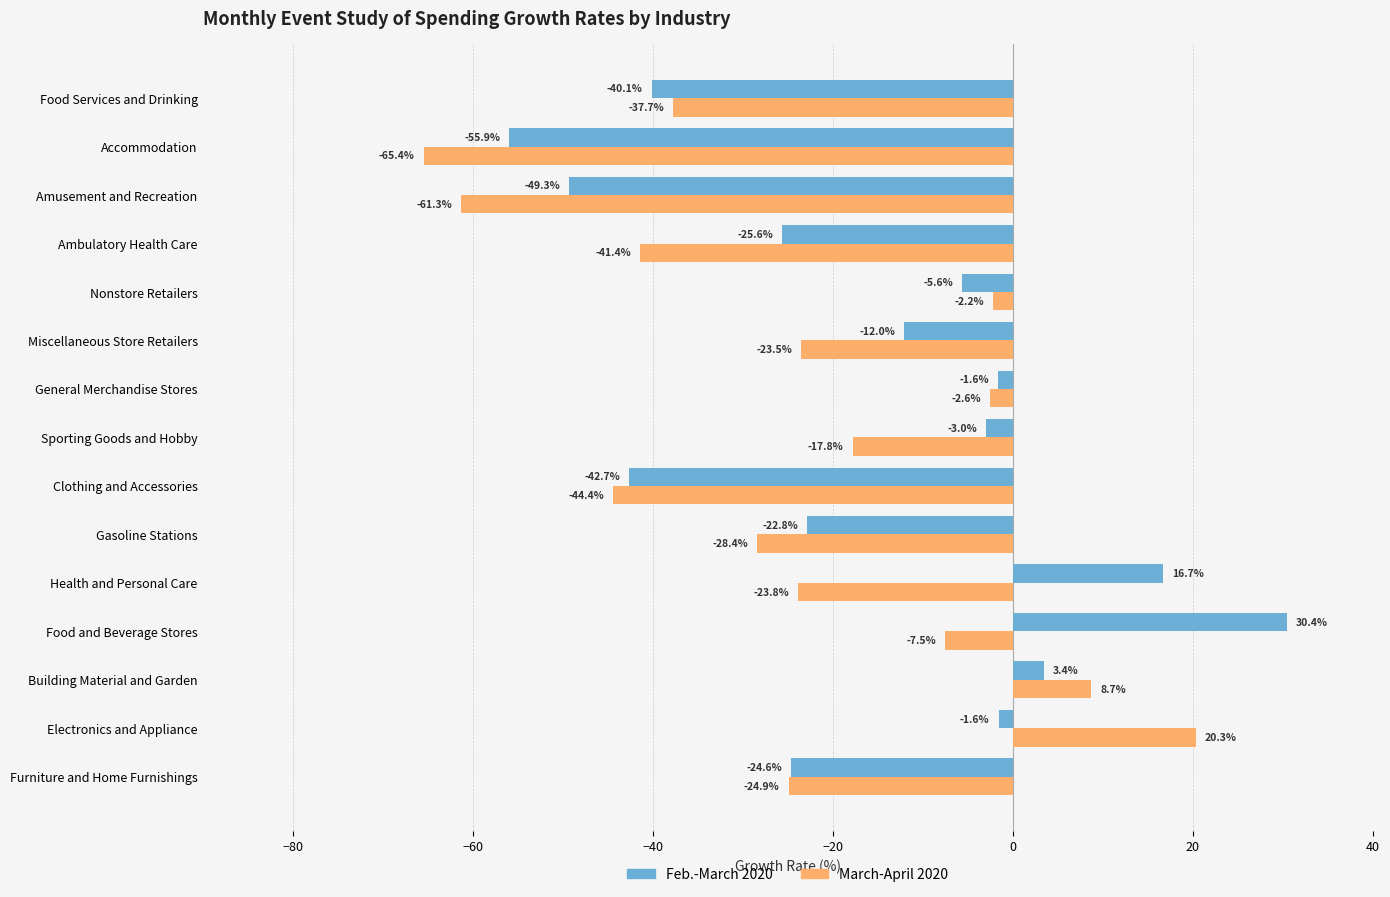

What is the sum of all March-April 2020 values?

-352.0